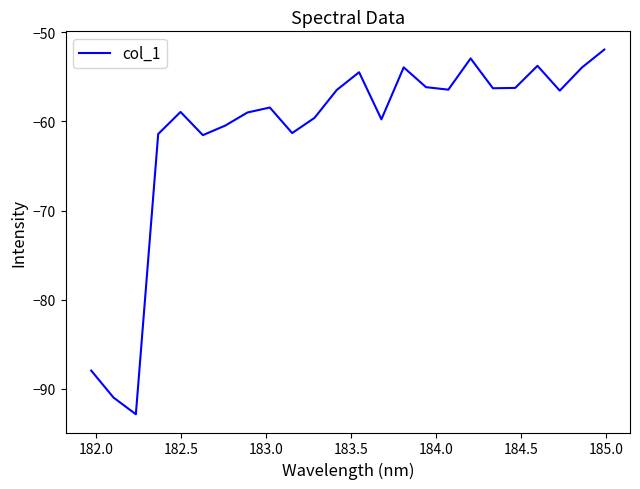

What is the minimum value shown in the chart?

-92.9